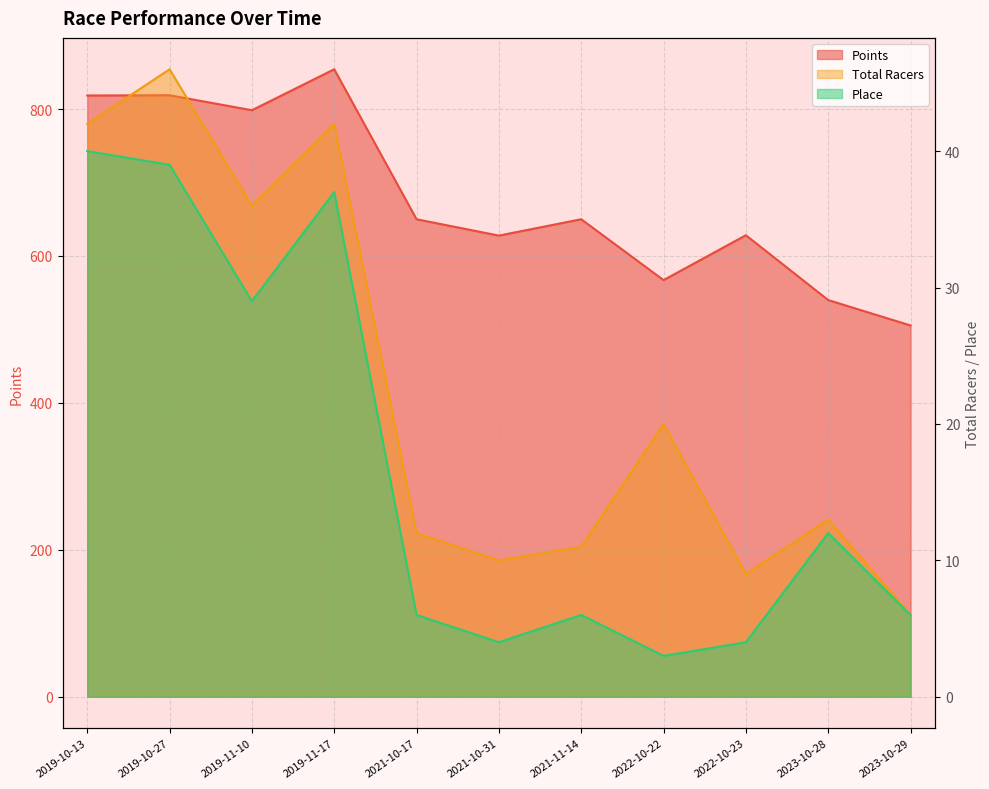

Reading right to left, what are all the values shown in this chart?

Total Racers: 6.0	13.0	9.0	20.0	11.0	10.0	12.0	42.0	36.0	46.0	42.0
Points: 505.4	540.0	628.3	567.2	650.0	627.8	650.0	854.1	798.4	818.8	818.4
Place: 6.0	12.0	4.0	3.0	6.0	4.0	6.0	37.0	29.0	39.0	40.0